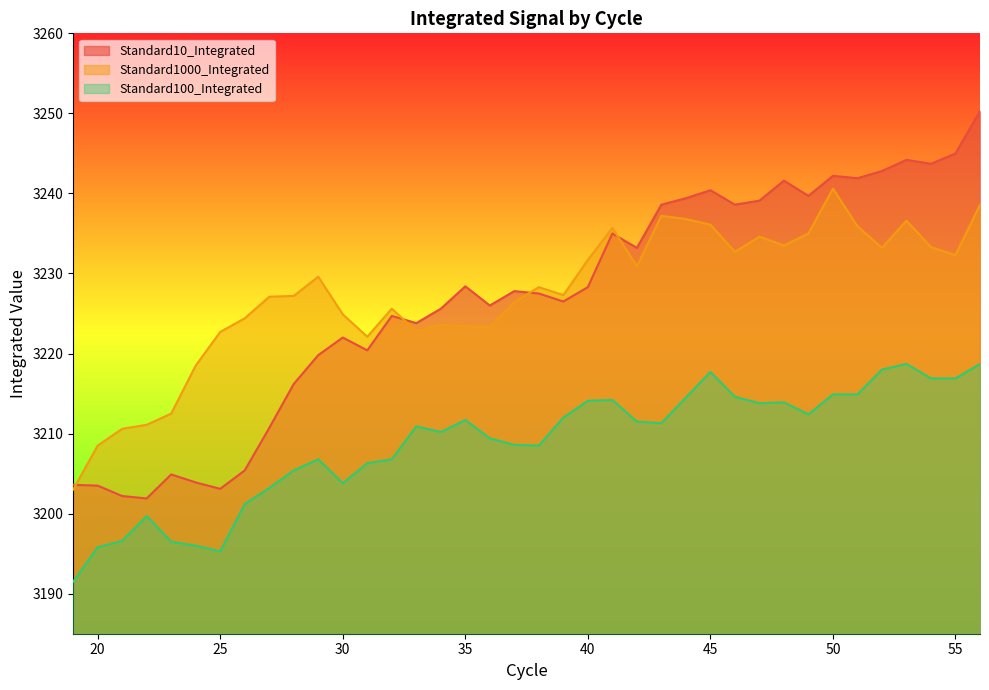

Which series has the largest range (max minus min)?

Standard10_Integrated